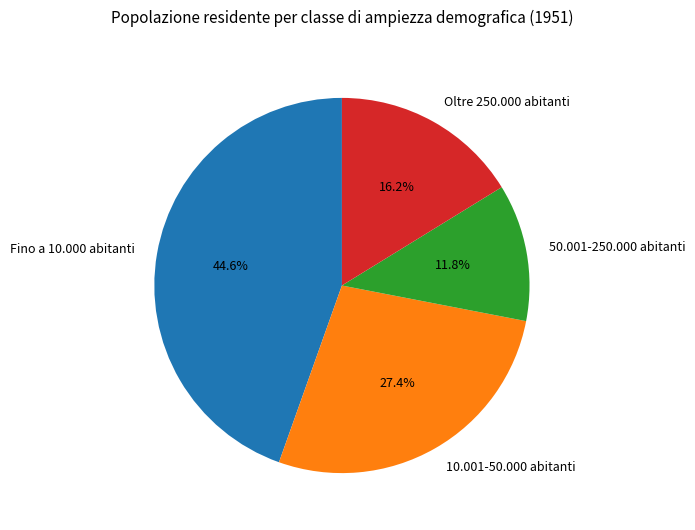

What percentage is the 50.001-250.000 abitanti slice, to the nearest percent?

12%